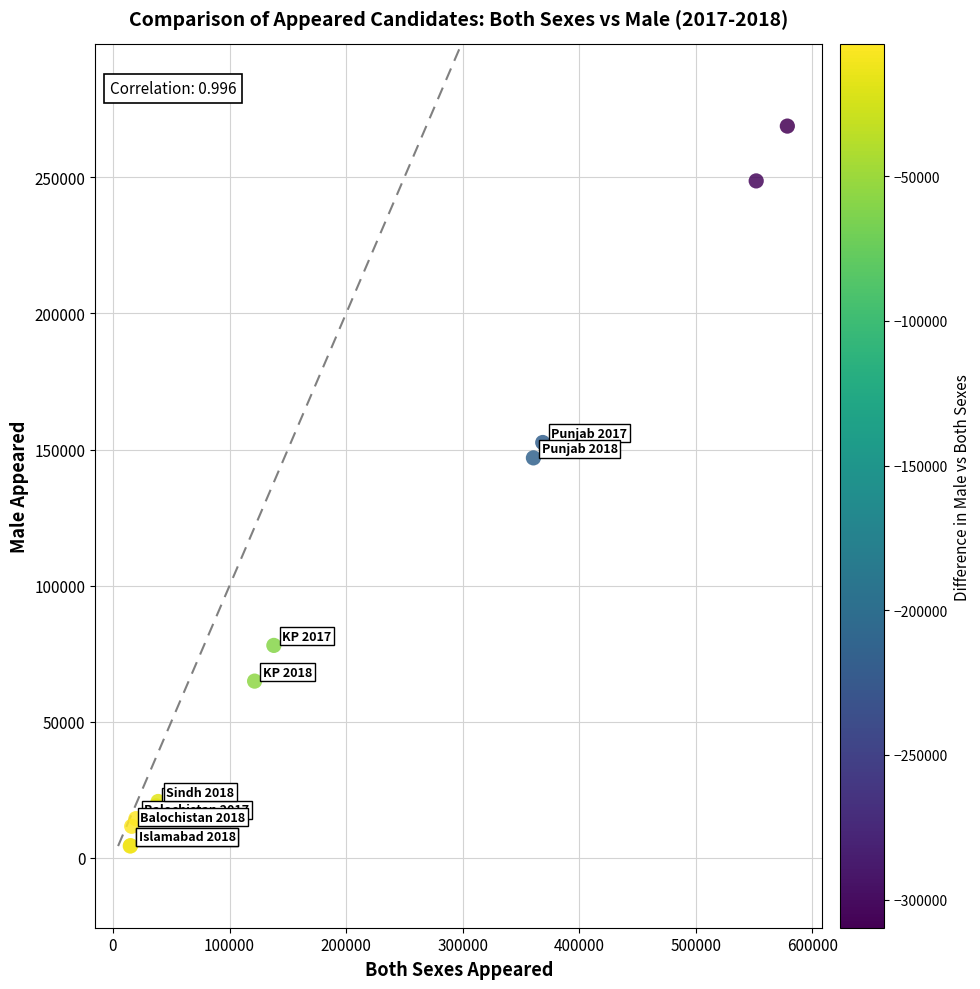

What Y value in the scatter plot is closest to 136601?

146954